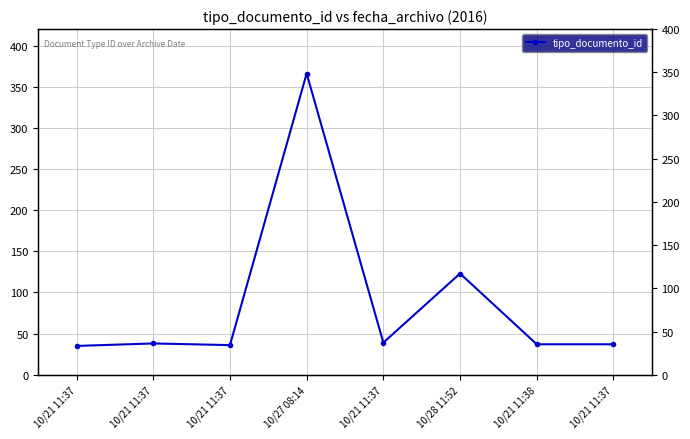

How many points are higher than both their immediate neighbors (excluding endpoints)?

3